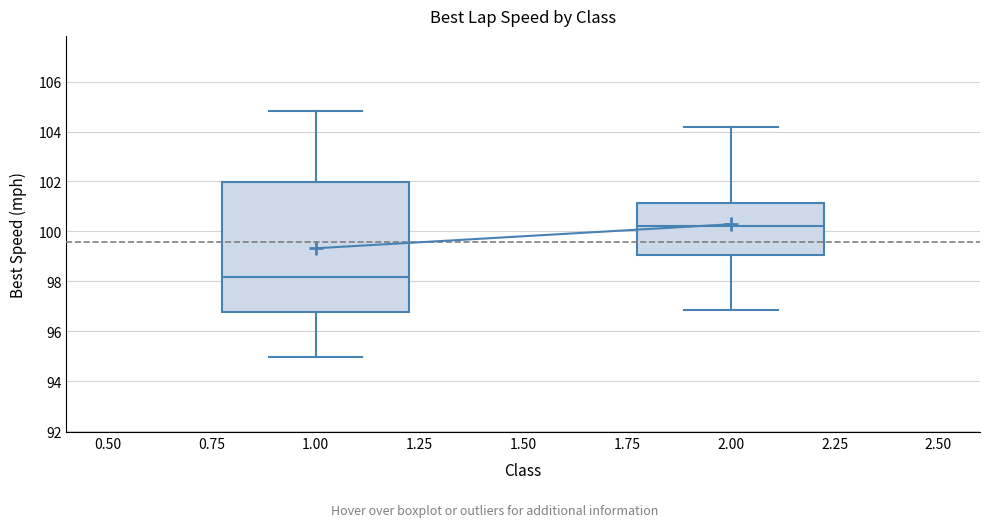

Reading left to right, read every box against the y-axis: the position of its median line, the range the box covers, and the ends of its whiskers. The values are not printed on the chart, so give them approximately, as read against the axis.

1.00: median 98.2, box 96.8 to 102.0, whiskers 95.0 to 104.8
2.00: median 100.2, box 99.0 to 101.2, whiskers 96.8 to 104.2